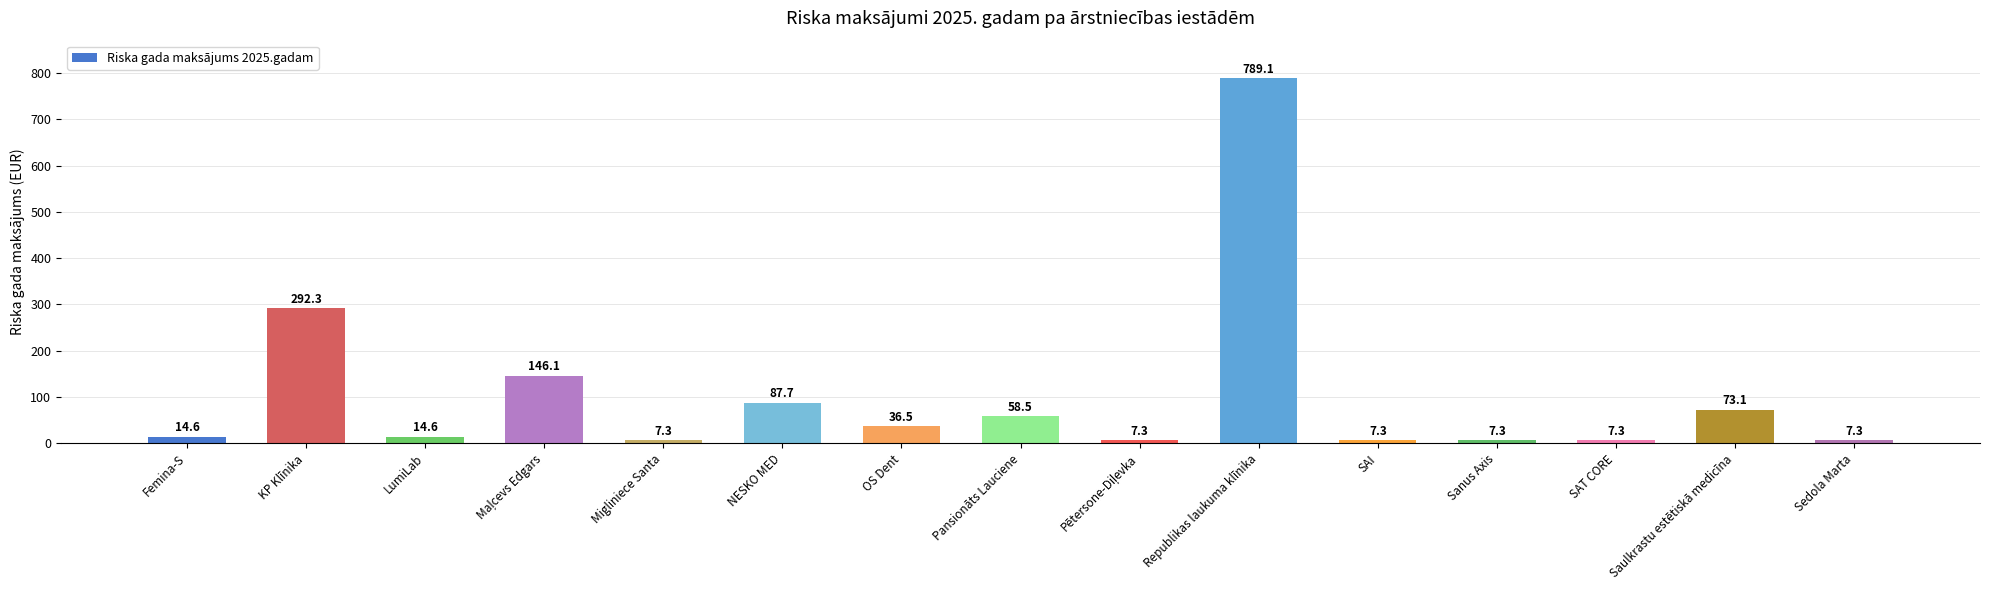

What is the change in value from Femina-S to KP Klīnika?

+277.7